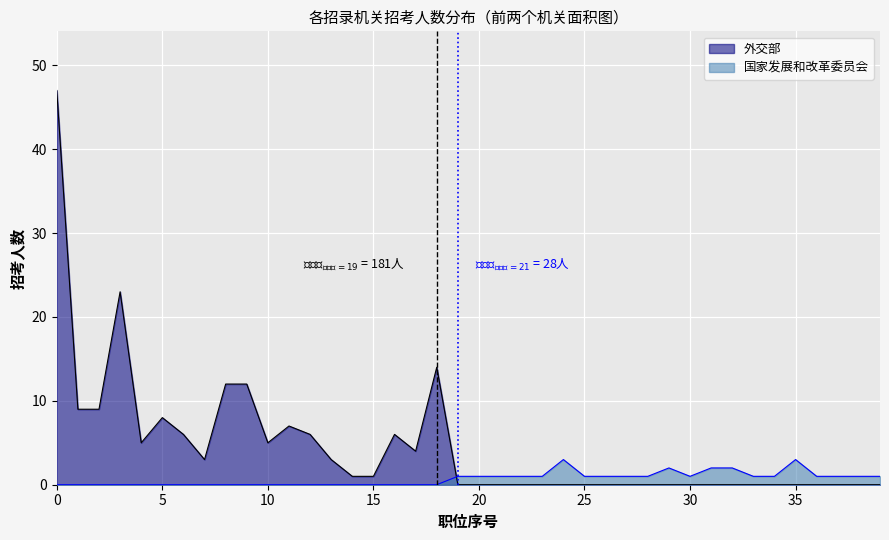

List the series in order of their overall mean, highest first.

外交部, 国家发展和改革委员会